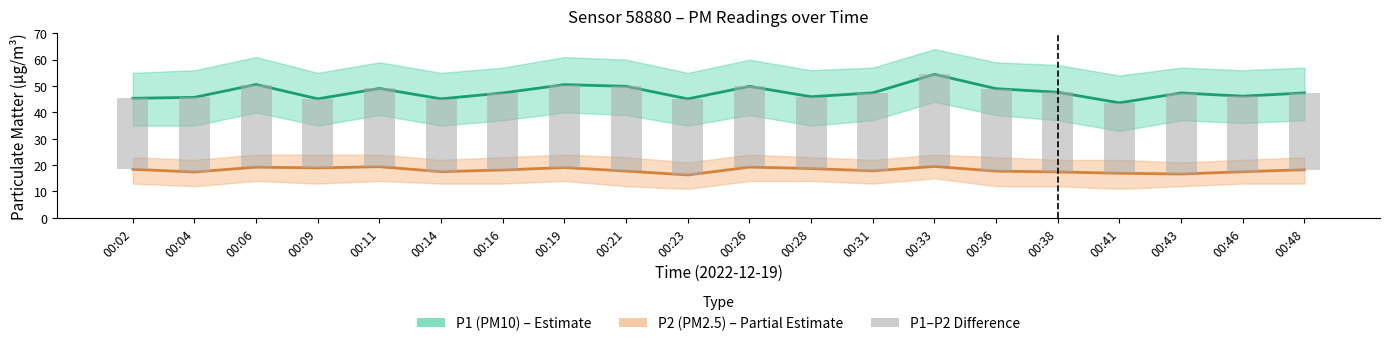

Rank the series at 00:36 from lowest to highest value.

P2, P1